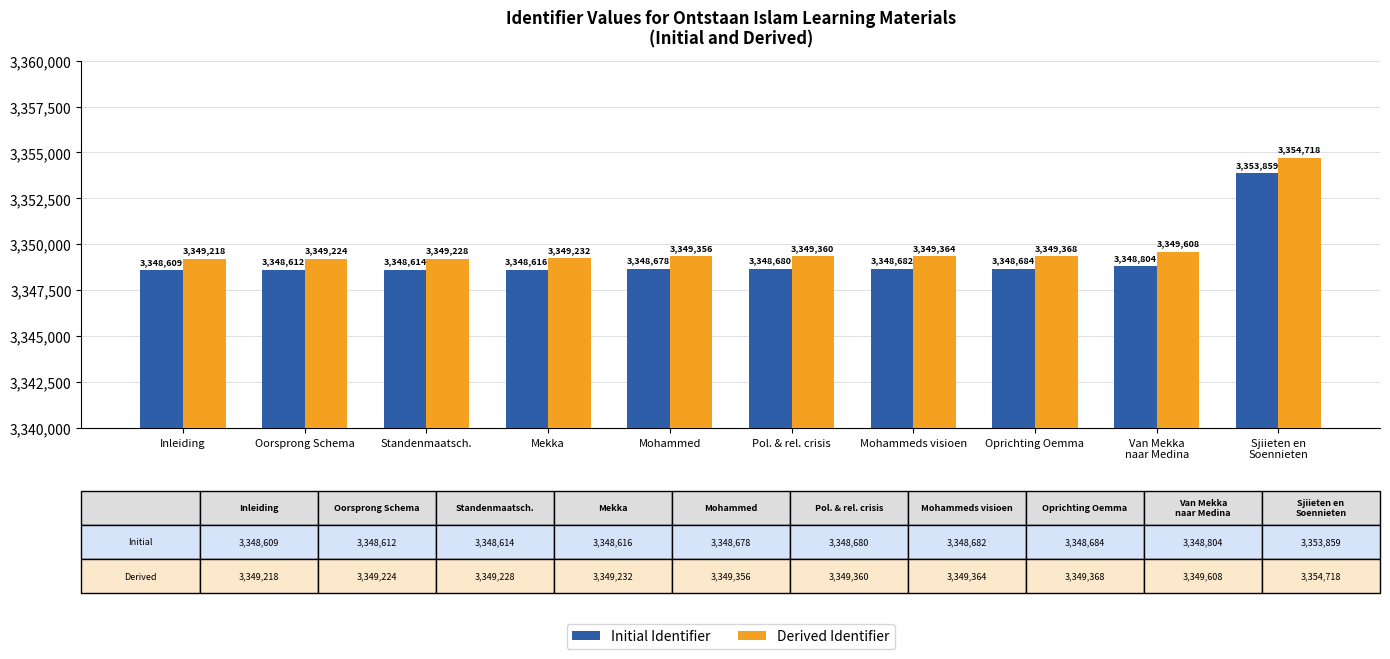

What is the total value across all series at Standenmaatsch.?

6697842